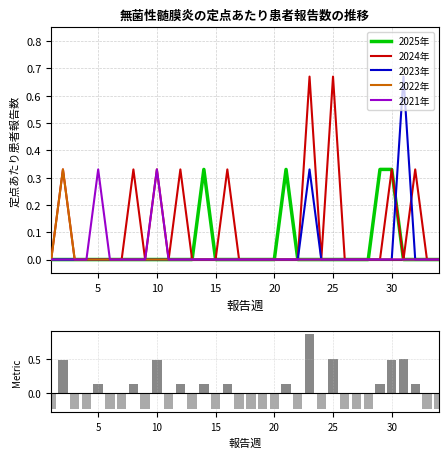

Between 5 and 10, which is larger?

5